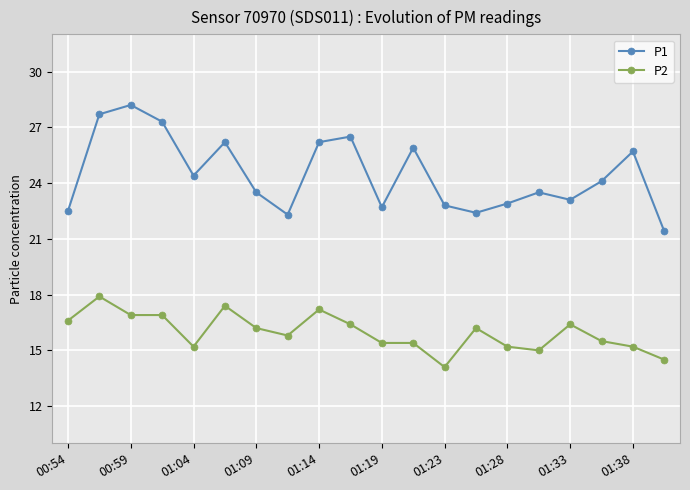

Rank the series by their average value, from highest to lowest.

P1, P2